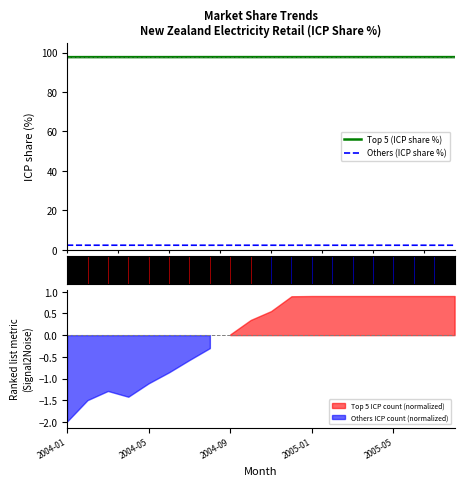

True or false: Top 5 (ICP share %) and Others (ICP share %) intersect in this chart.

False